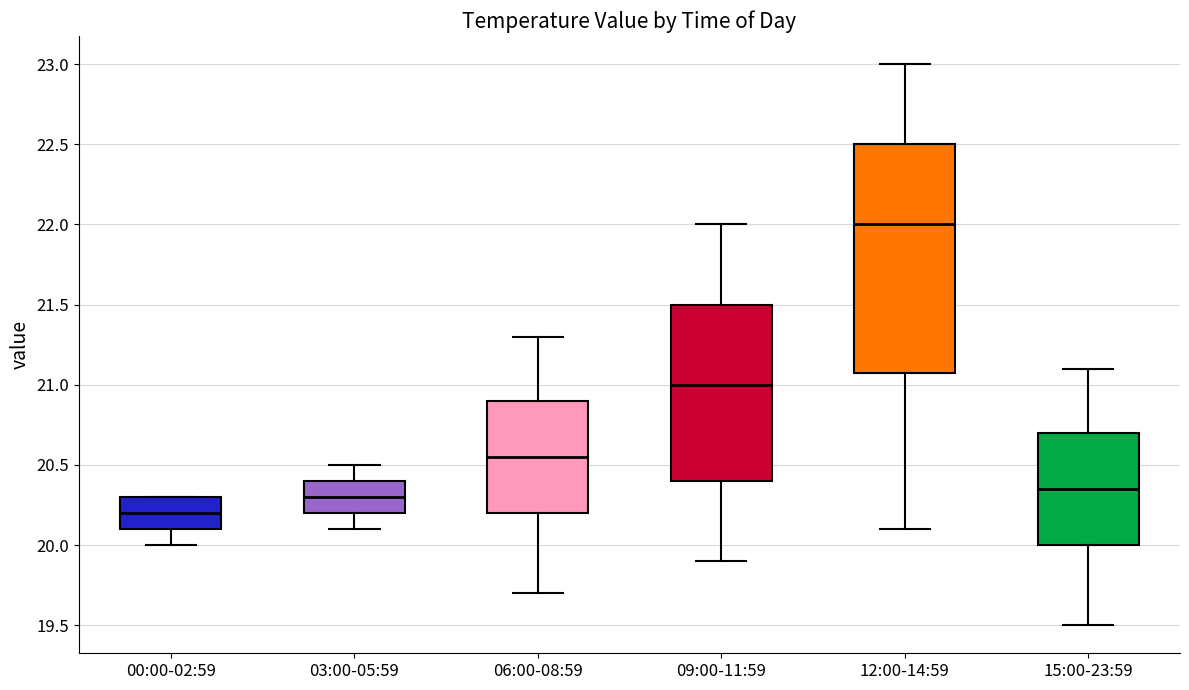

Reading left to right, transcribe this box plot: for each box, give where its median line is, the range the box spans, and where its two whiskers end, as read against the y-axis. The values are not printed on the chart, so give them approximately, as read against the axis.

00:00-02:59: median 20.20, box 20.10 to 20.30, whiskers 20.00 to 20.30
03:00-05:59: median 20.30, box 20.20 to 20.40, whiskers 20.10 to 20.50
06:00-08:59: median 20.55, box 20.20 to 20.90, whiskers 19.70 to 21.30
09:00-11:59: median 21.00, box 20.40 to 21.50, whiskers 19.90 to 22.00
12:00-14:59: median 22.00, box 21.10 to 22.50, whiskers 20.10 to 23.00
15:00-23:59: median 20.35, box 20.00 to 20.70, whiskers 19.50 to 21.10